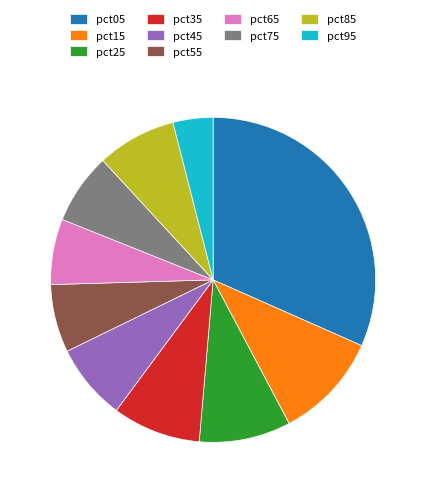

Is it true that pct95 is 4% of the pie?

True